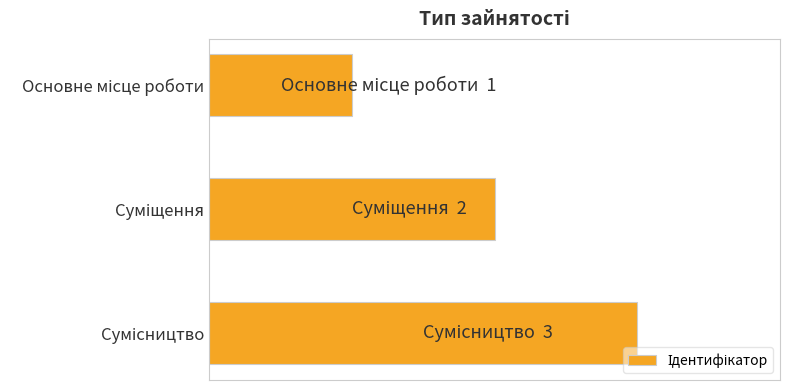

Does the chart contain any negative values?

No